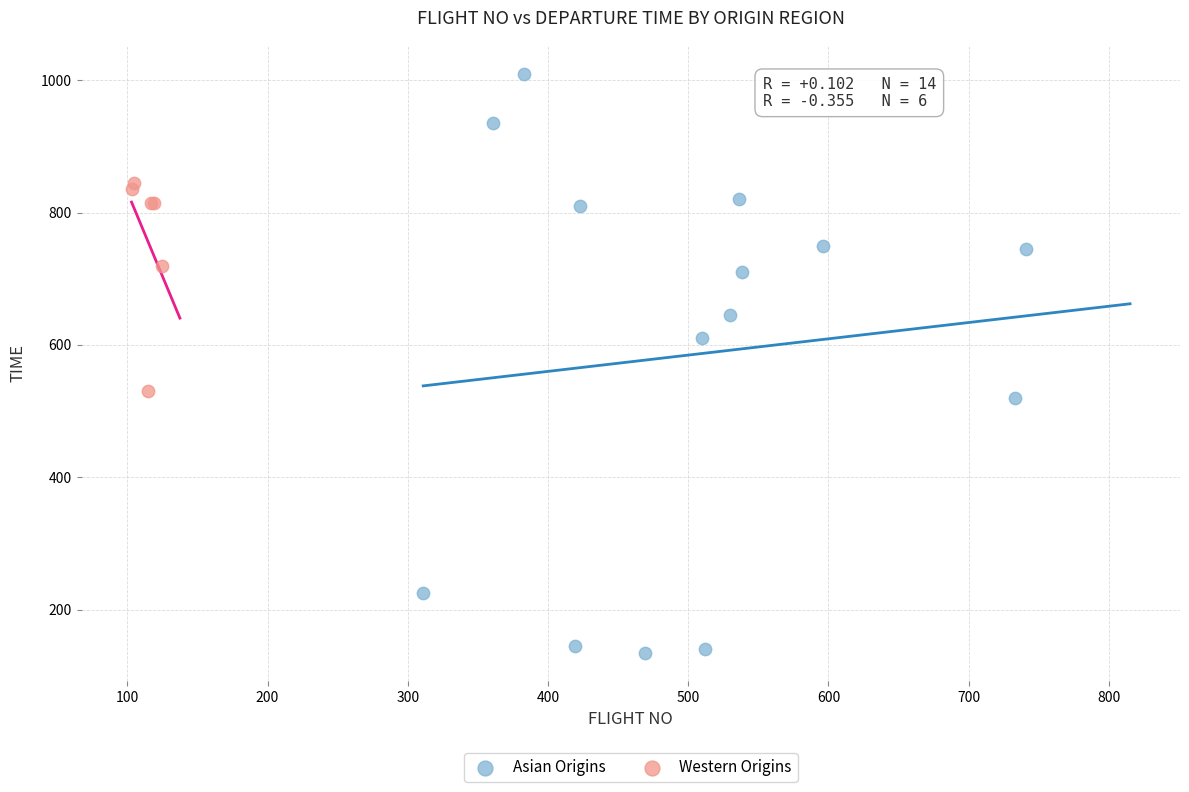

Which series reaches the minimum Y coordinate?

Asian Origins